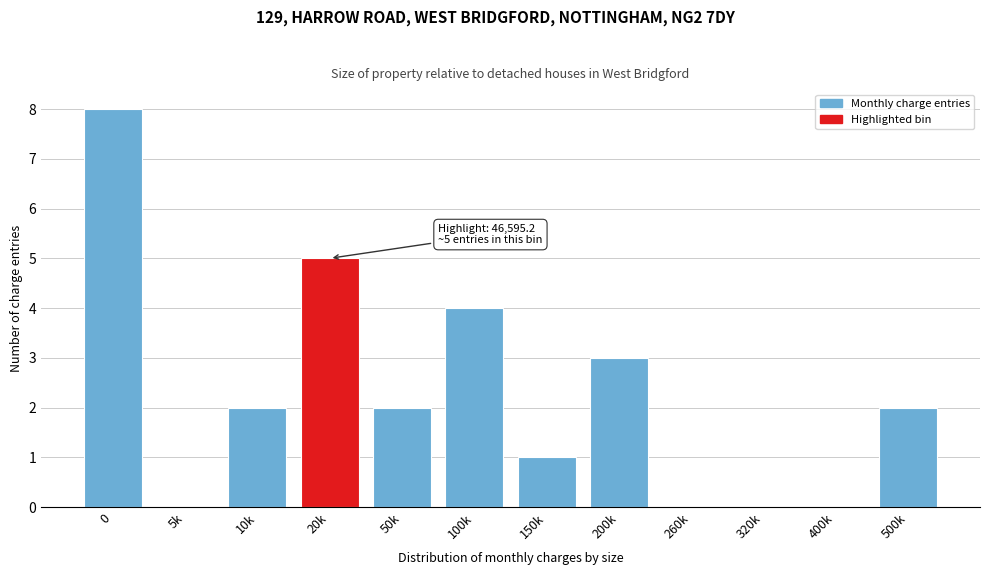

Reading left to right, transcribe all the data shown in this chart.

0=8	5k=0	10k=2	20k=5	50k=2	100k=4	150k=1	200k=3	260k=0	320k=0	400k=0	500k=2